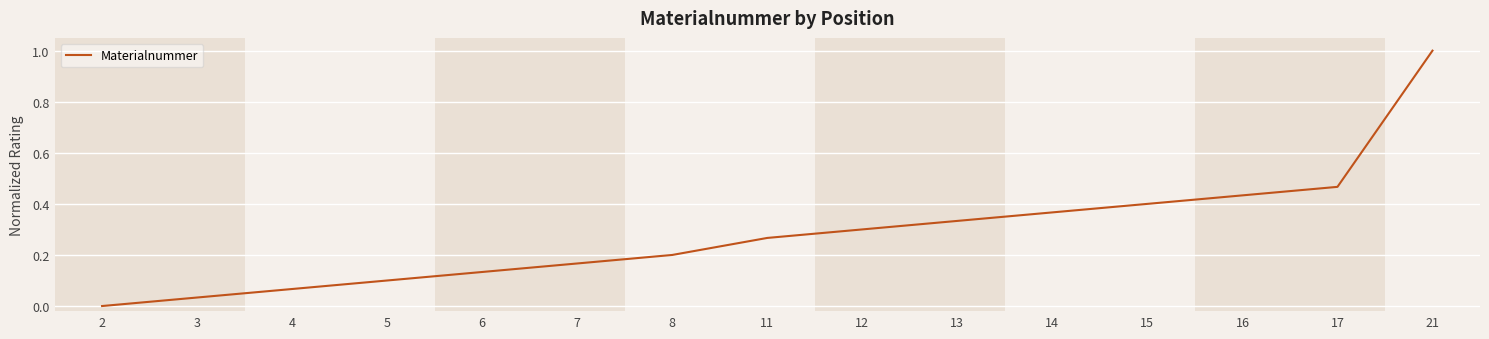

The value at 4 is 0.1. True or false?

True